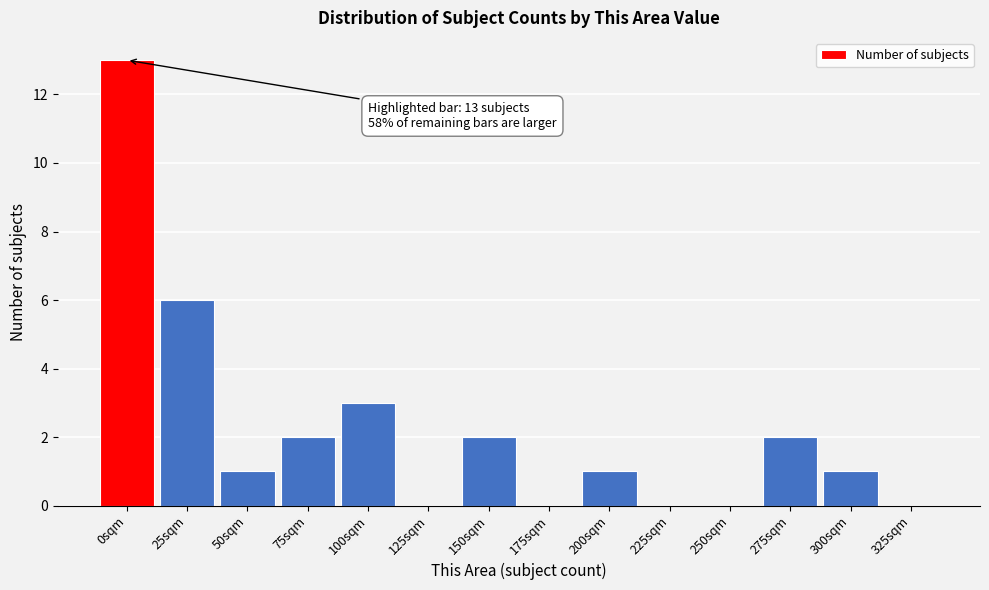

Reading right to left, transcribe all the data shown in this chart.

325sqm=0	300sqm=1	275sqm=2	250sqm=0	225sqm=0	200sqm=1	175sqm=0	150sqm=2	125sqm=0	100sqm=3	75sqm=2	50sqm=1	25sqm=6	0sqm=13